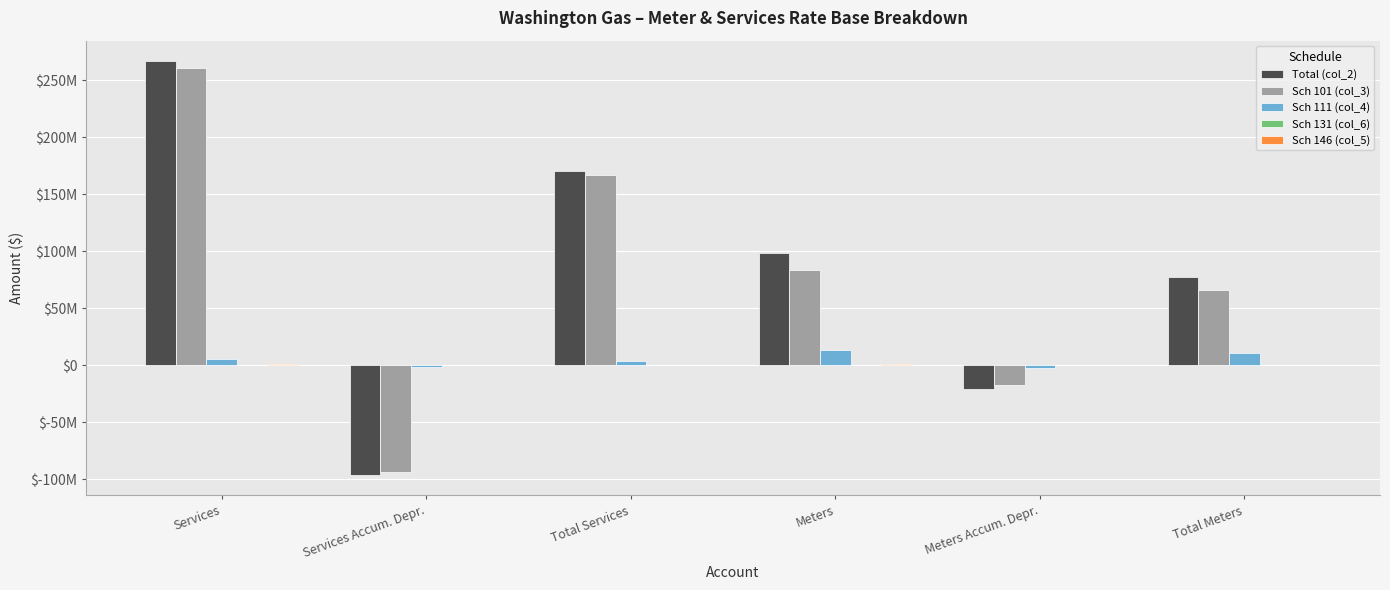

Are the bars horizontal?

No